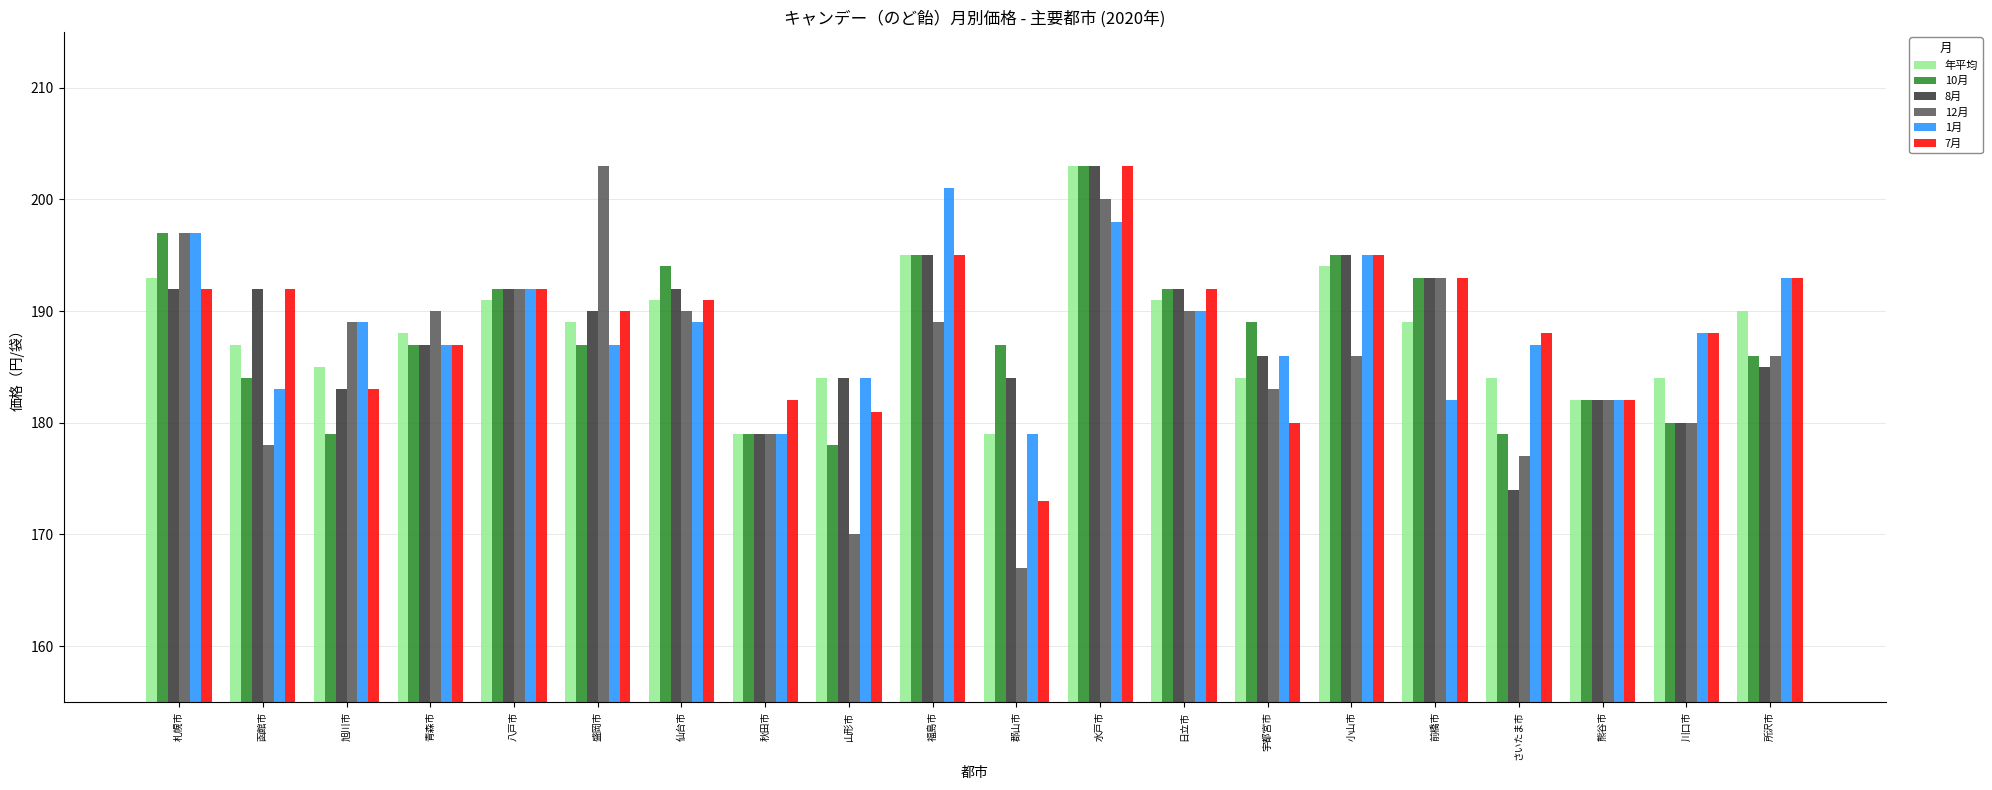

Is it true that 12月 equals 182 at 熊谷市?

True